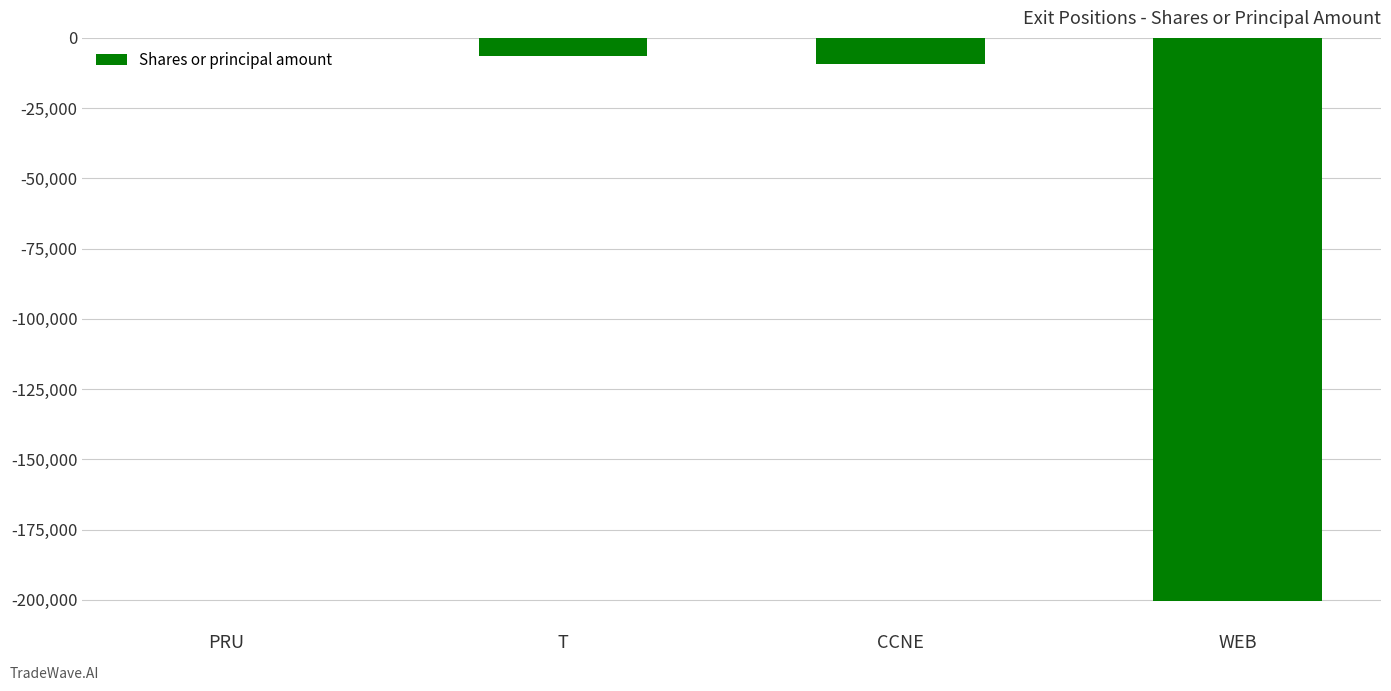

Which label corresponds to the largest value in the chart?

PRU